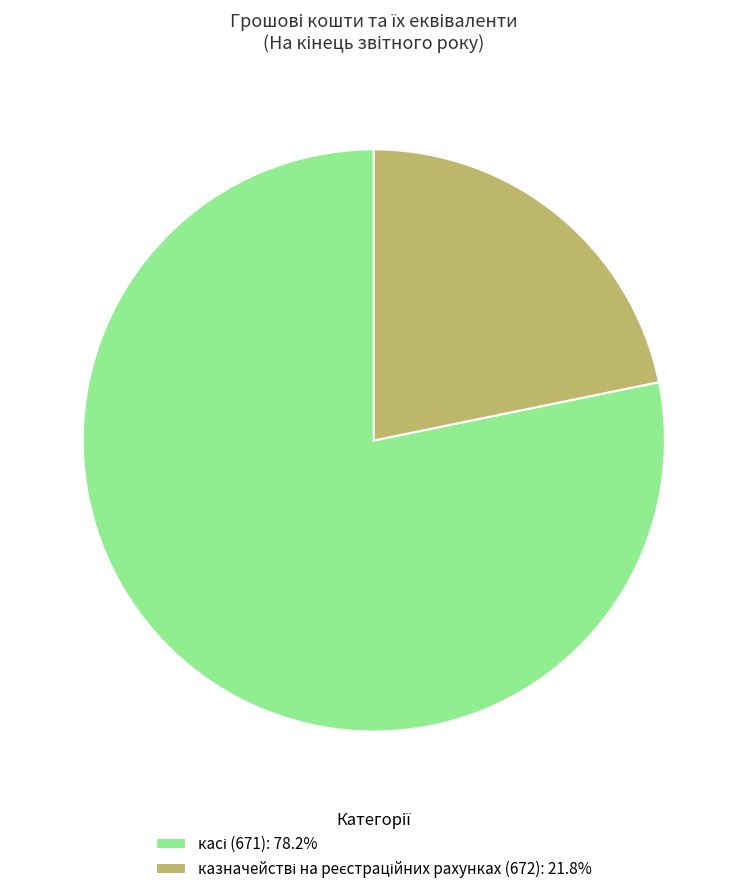

Does any single category account for the majority?

Yes